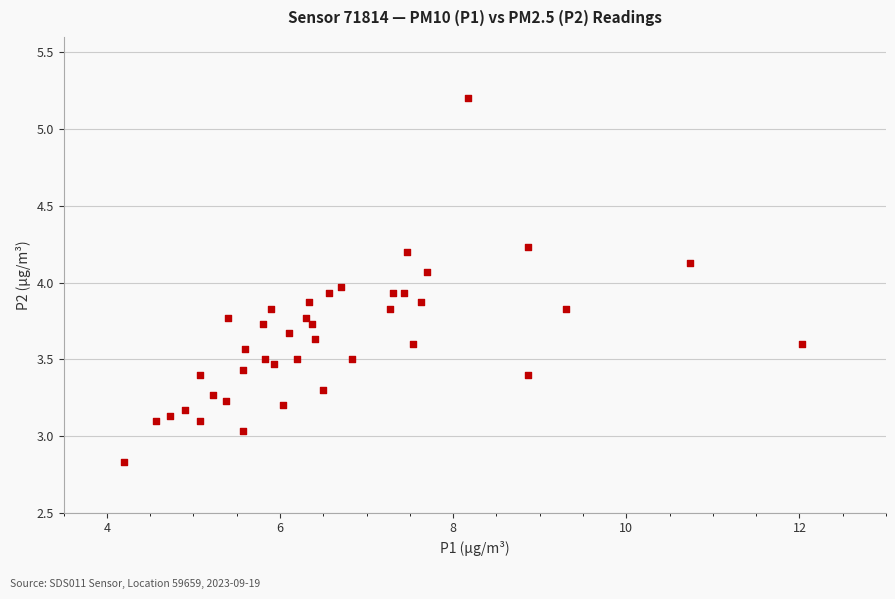

What is the range of Y values (max minus min)?

2.4